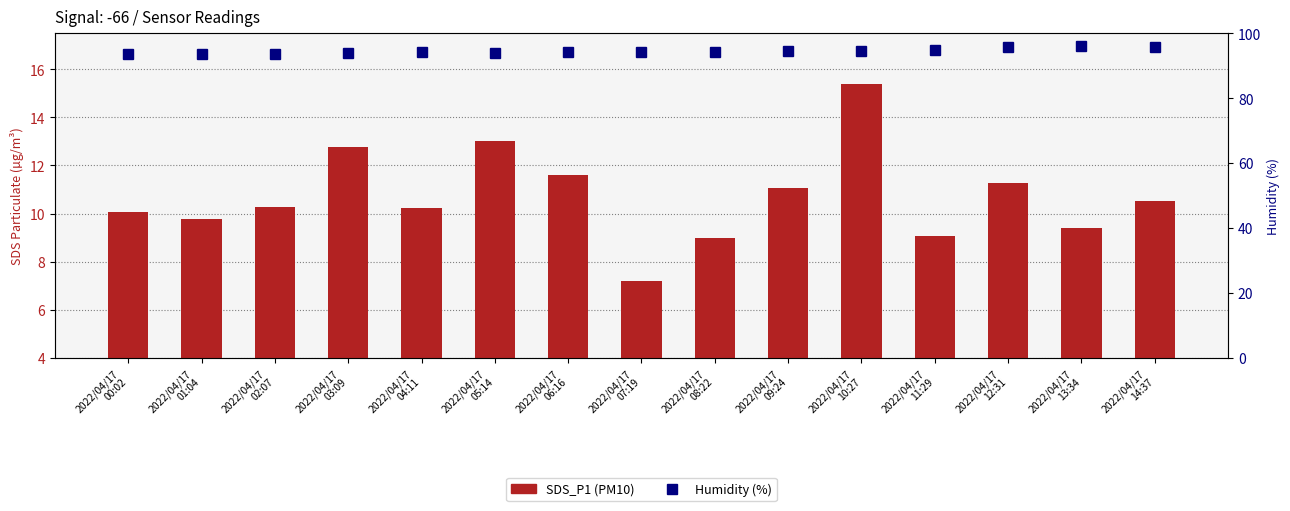

Reading left to right, extract all data points from this chart.

SDS_P1: 10.1	9.8	10.3	12.8	10.2	13.0	11.6	7.2	9.0	11.1	15.4	9.1	11.2	9.4	10.5
Humidity: 93.7	93.6	93.7	93.8	94.1	93.9	94.2	94.1	94.2	94.5	94.6	94.8	95.7	95.9	95.8